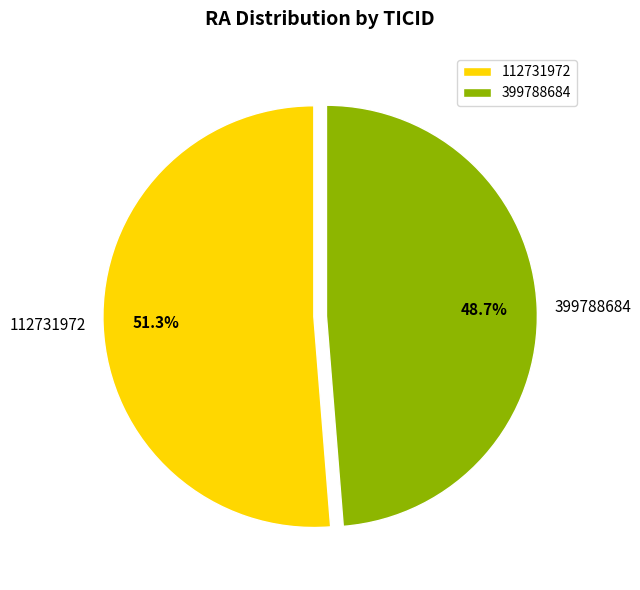

How many slices are in this pie chart?

2